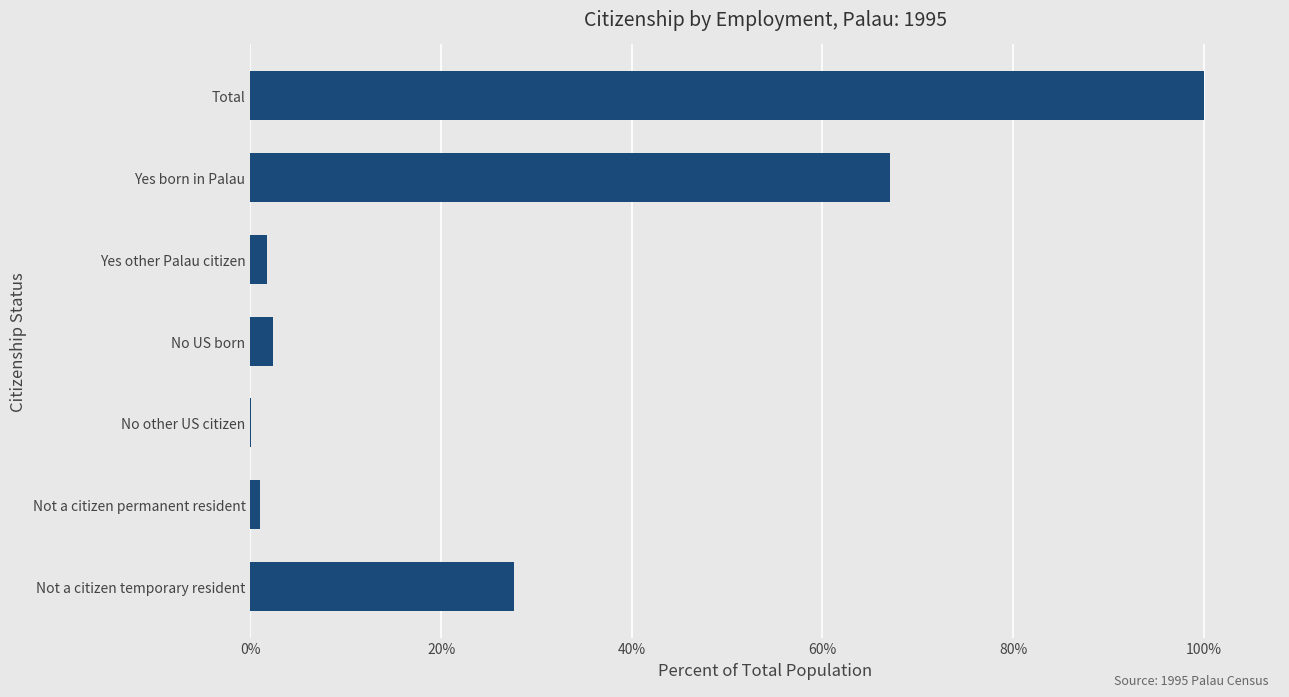

Are the bars horizontal?

Yes